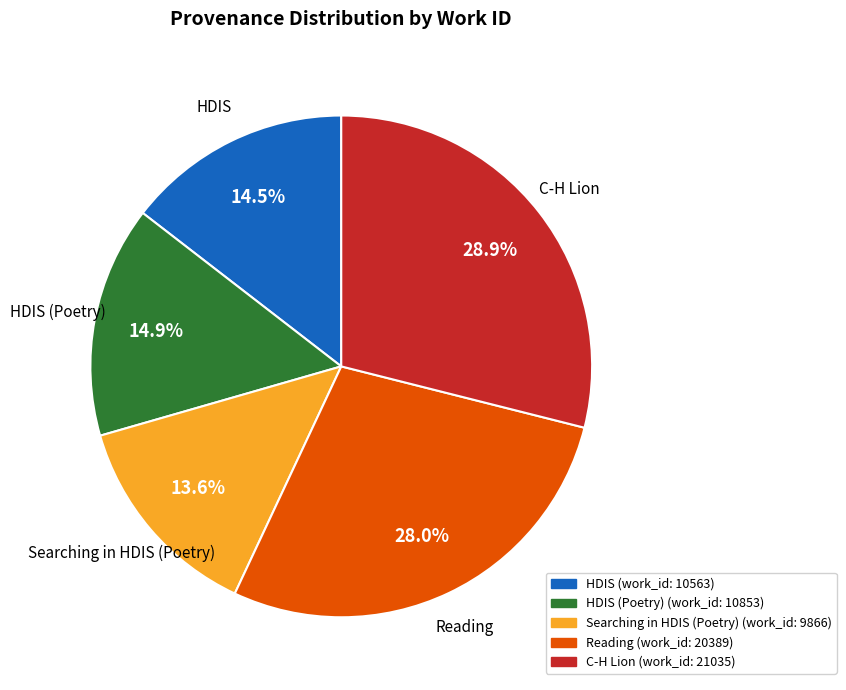

Is there a majority slice in this chart?

No